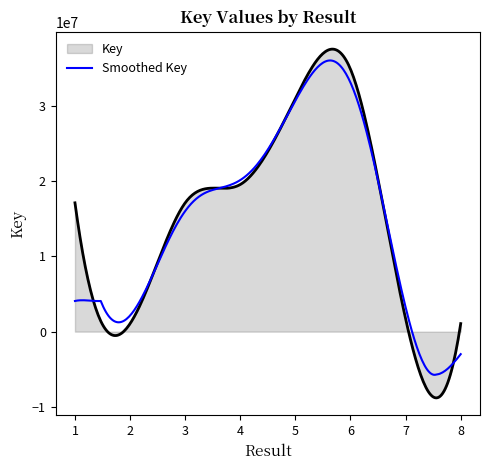

What is the minimum value shown in the chart?

-8802394.2